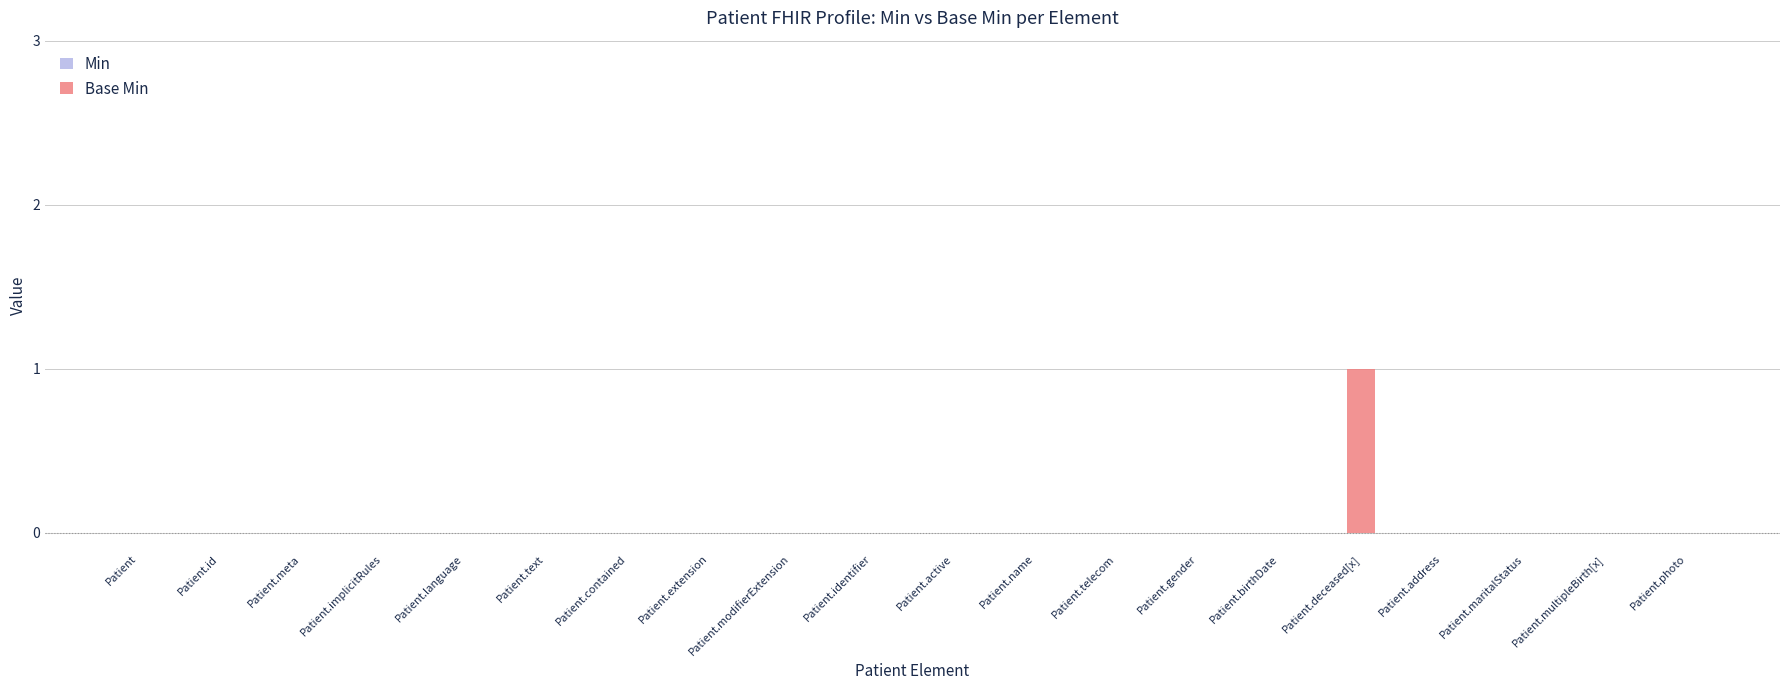

What is the change in value from Patient.name to Patient.deceased[x]?

+1